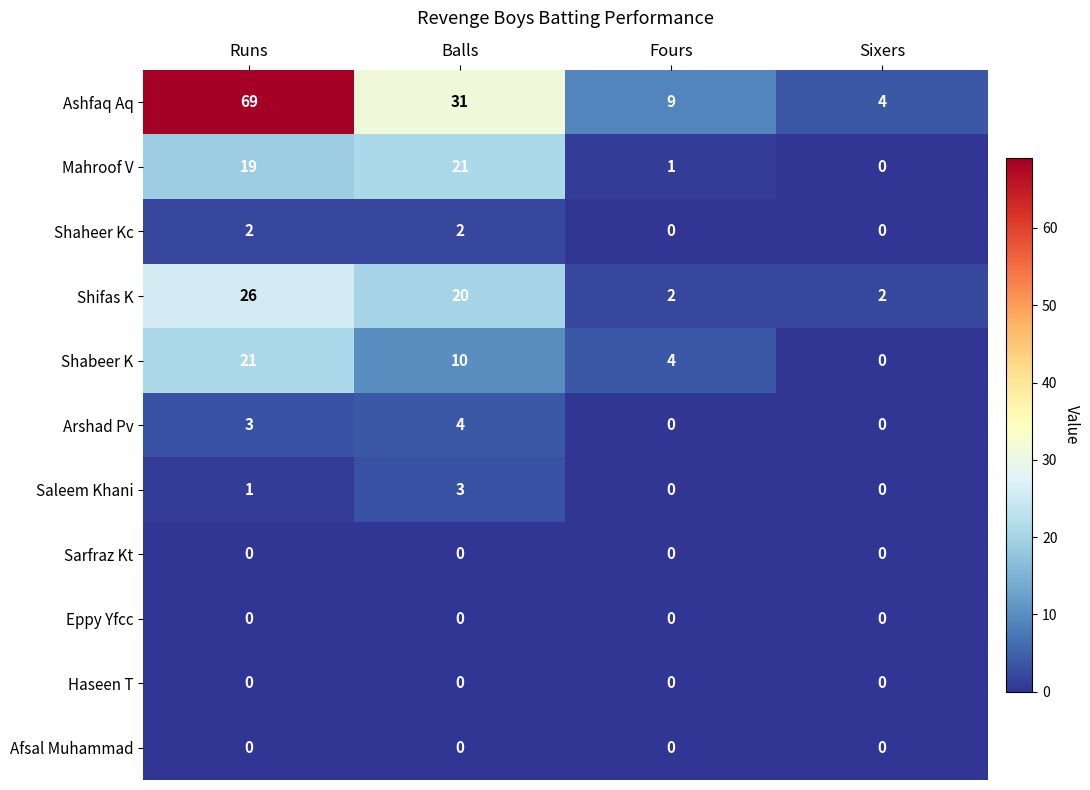

What is the total value across all series at Balls?

91